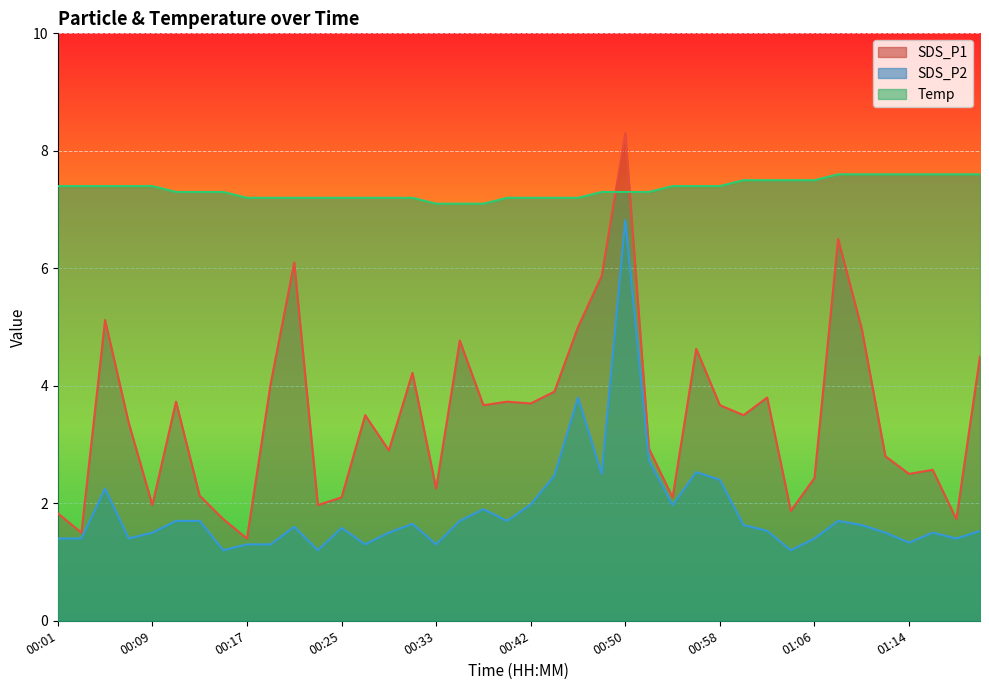

Where is SDS_P1 nearest to the value 4?

00:19